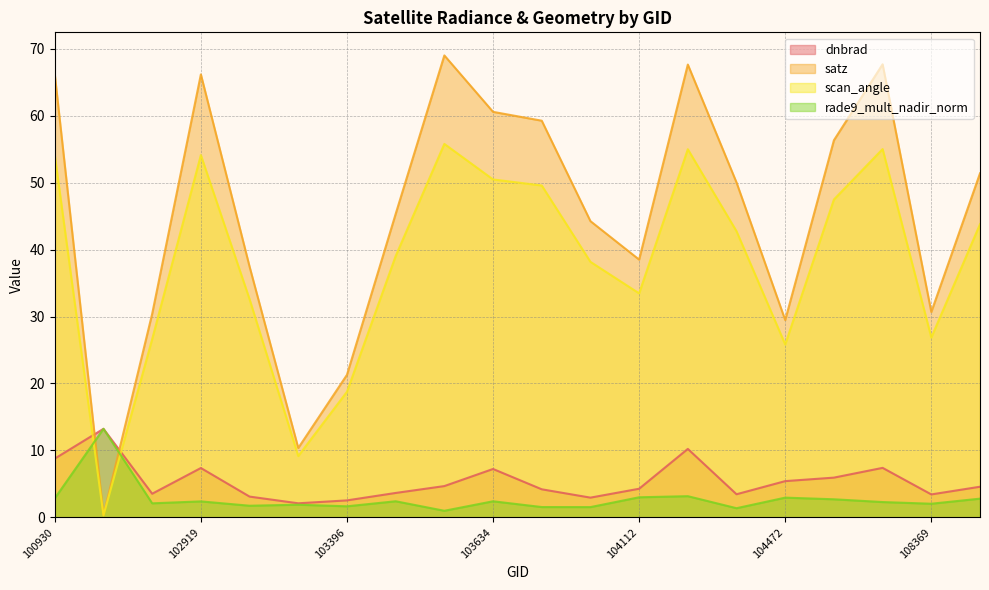

Where do satz and dnbrad first cross each other?

100930 and 102671